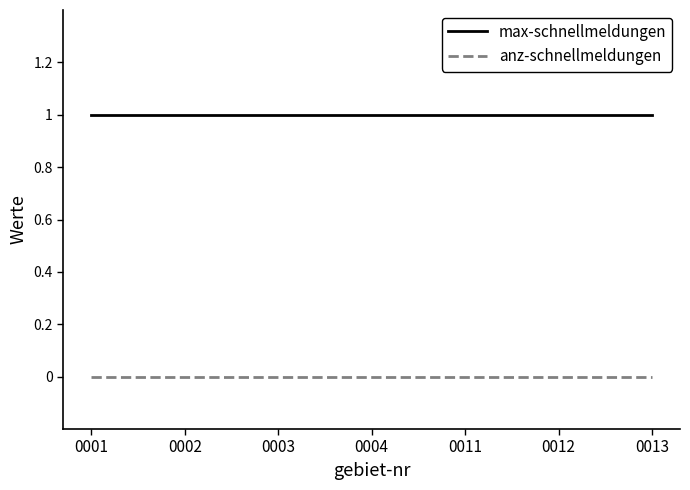

Reading left to right, list all the values displayed in this chart.

max-schnellmeldungen: 0001=1	0002=1	0003=1	0004=1	0011=1	0012=1	0013=1
anz-schnellmeldungen: 0001=0	0002=0	0003=0	0004=0	0011=0	0012=0	0013=0